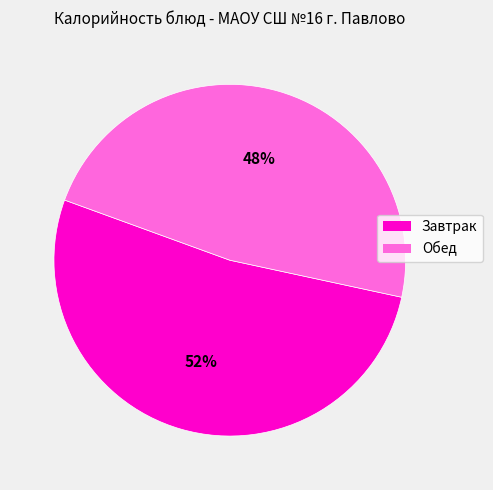

Count the number of slices in the pie.

2